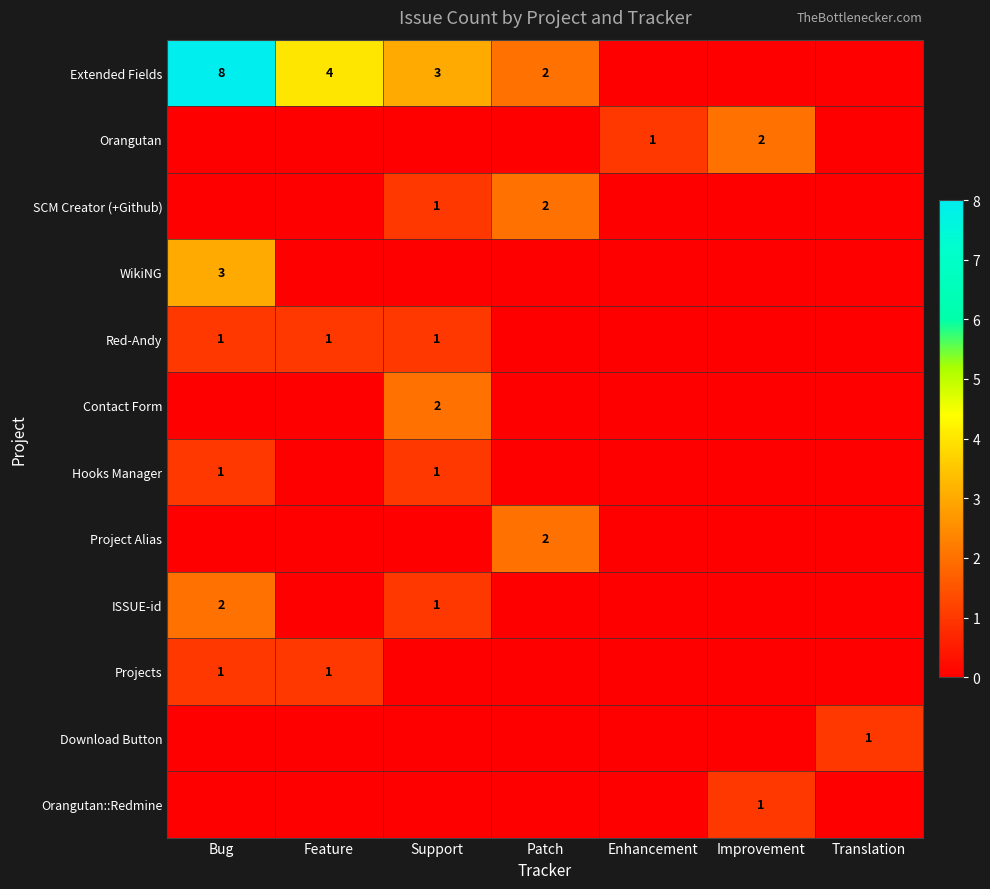

What is the difference between the maximum and minimum values in the Projects series?

1